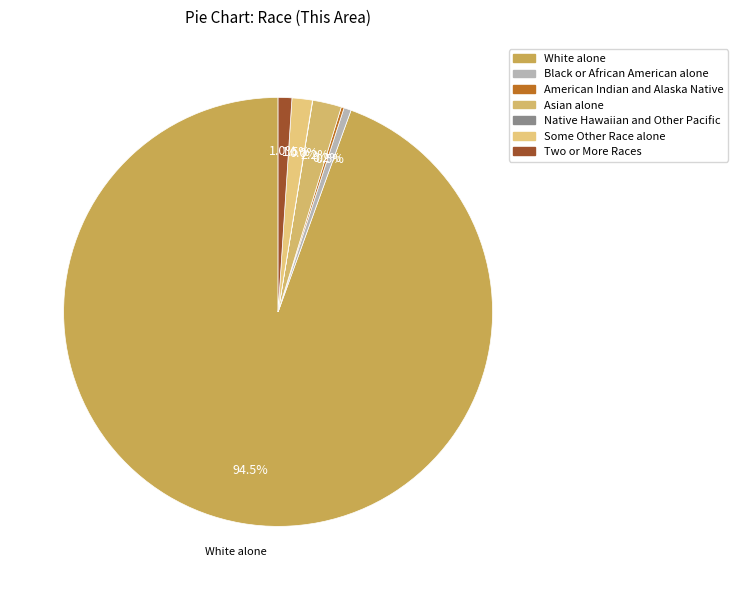

What is the smallest slice in the pie chart?

Native Hawaiian and Other Pacific